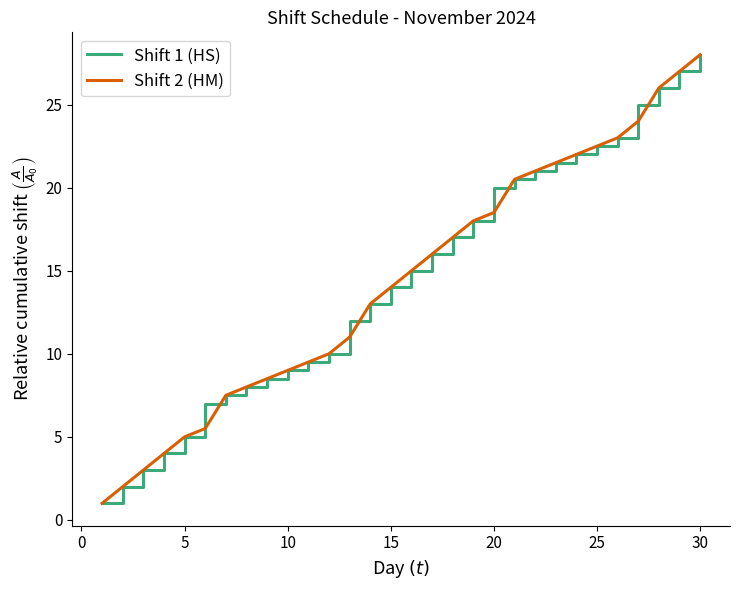

What is the value of the Shift 2 (HM) point at the 13th from the left?

11.0